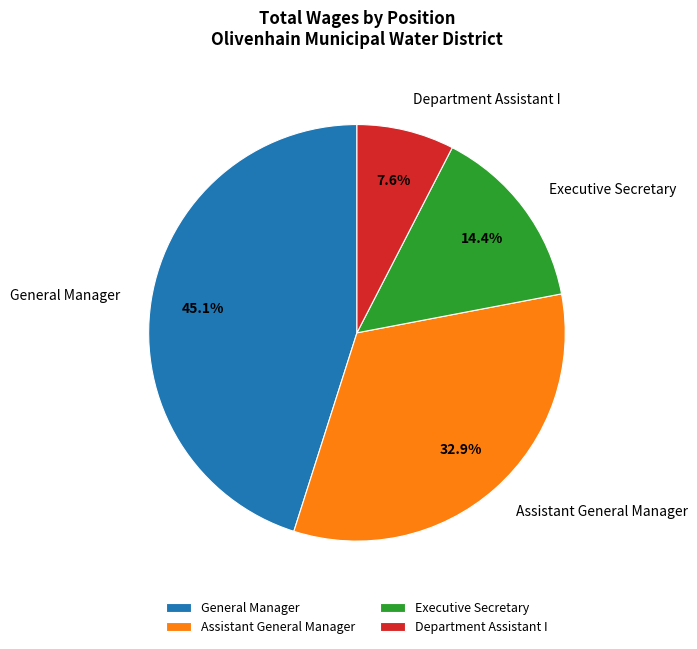

Does Assistant General Manager represent more than half of the total?

No